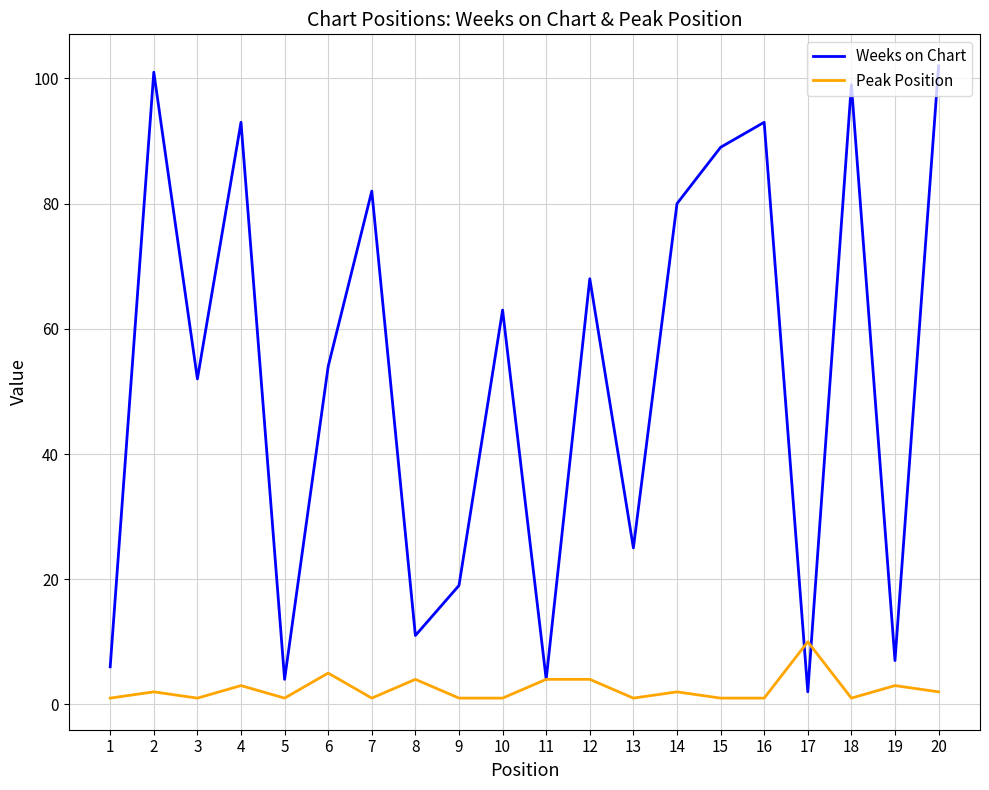

Which label corresponds to the largest value in the chart?

20